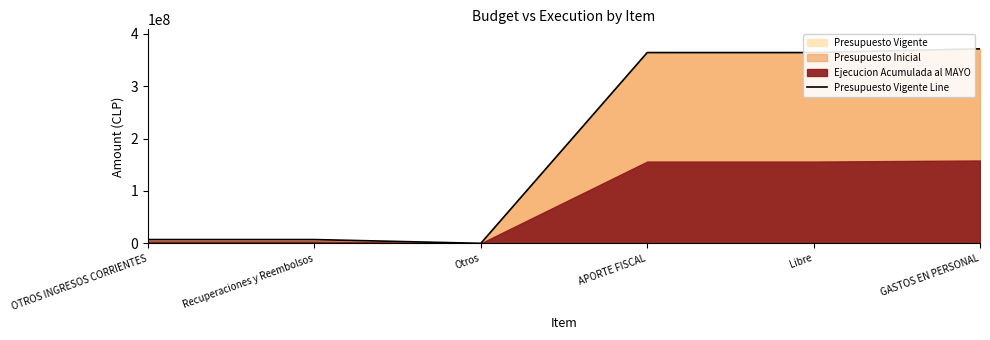

What is the average value?

185794442